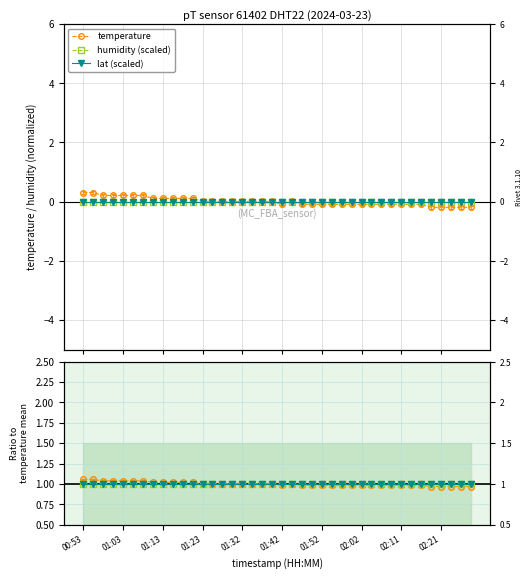

What is the smallest value displayed?

-0.2